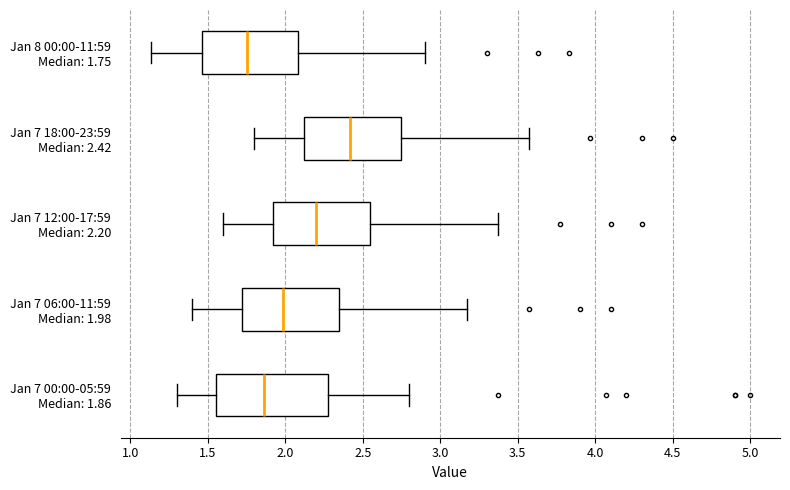

Where does the median line of the box for Jan 7 12:00-17:59 Median: 2.20 sit on the x-axis? The values are not printed on the chart, so give them approximately, as read against the axis.

2.20